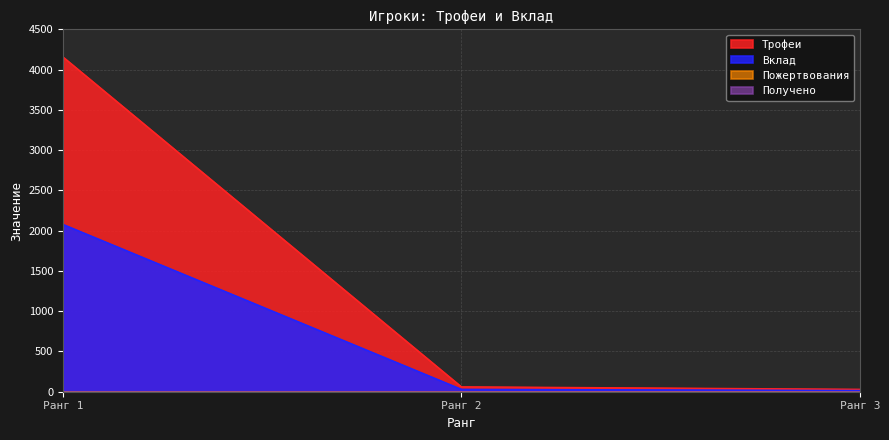

Between Ранг 2 and Ранг 3, which series saw the biggest shift?

Трофеи